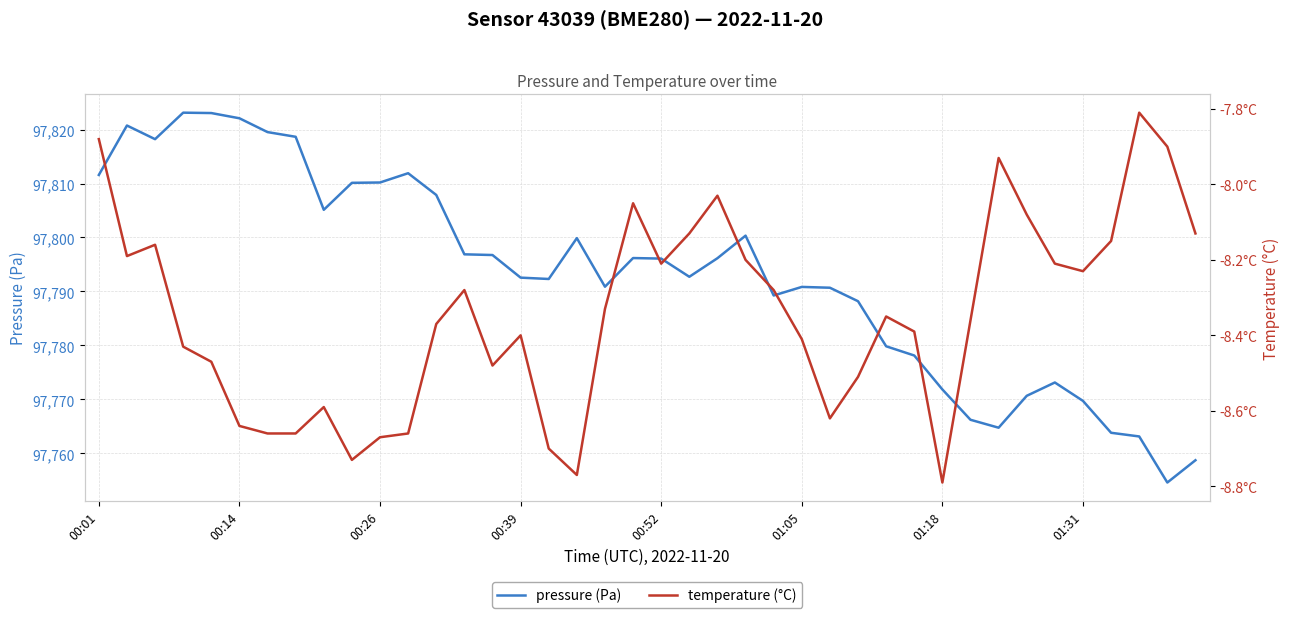

True or false: pressure (Pa) has a value of 151195.4 at 01:18.

False